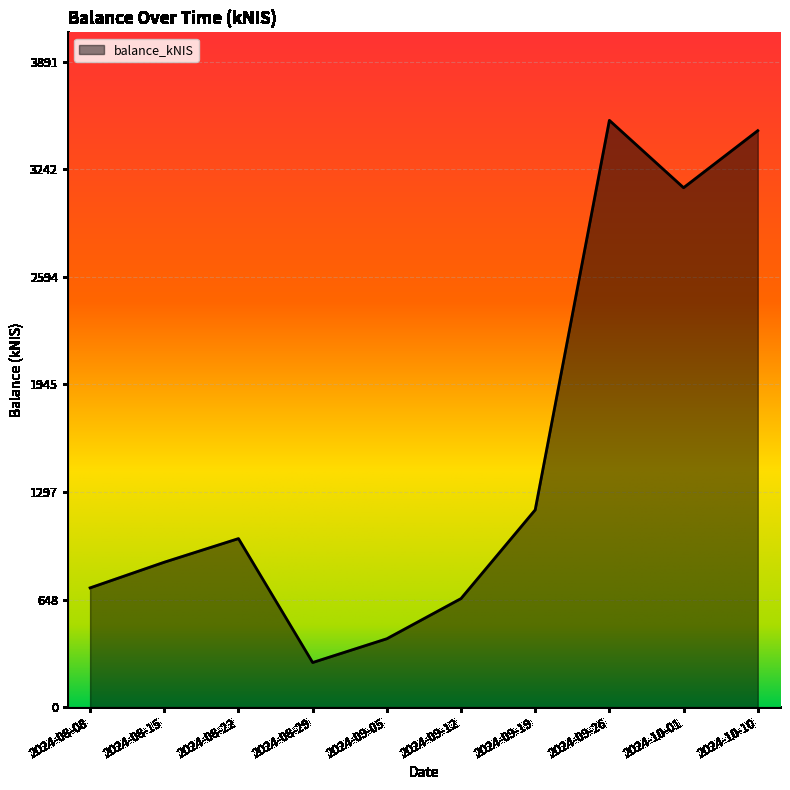

Is it true that the value at 2024-09-19 is 2005.1?

False